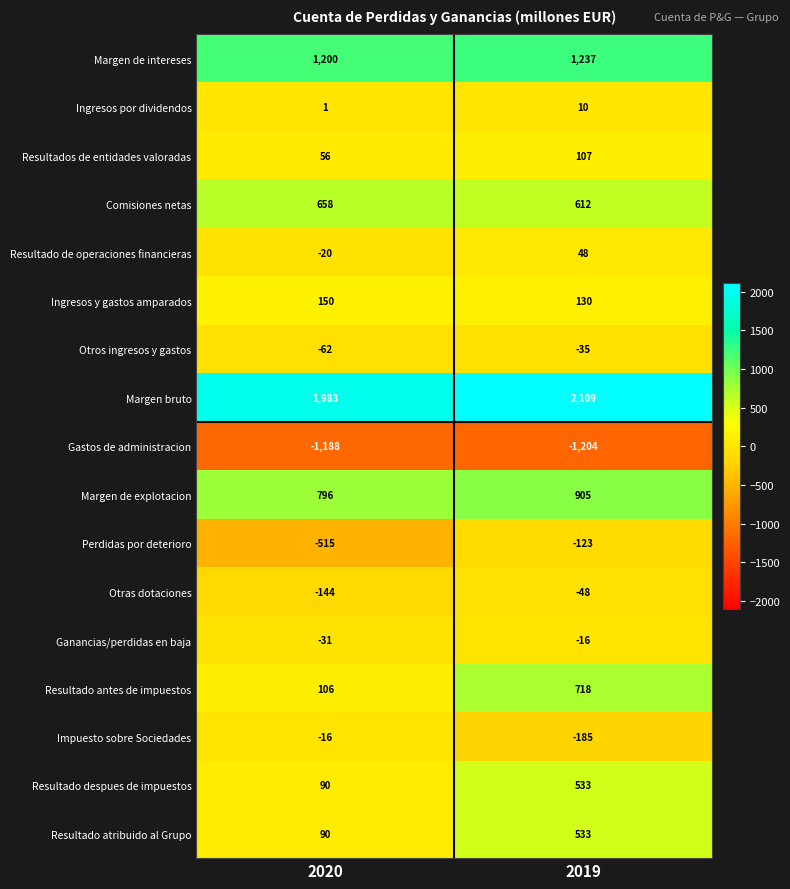

True or false: Resultados de entidades valoradas has a value of 107 at 2019.

True